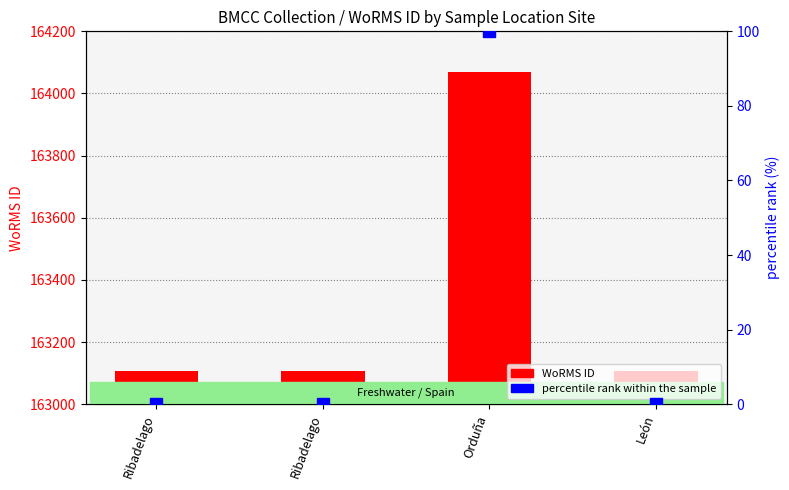

Which series has the largest total across all categories?

WoRMS ID